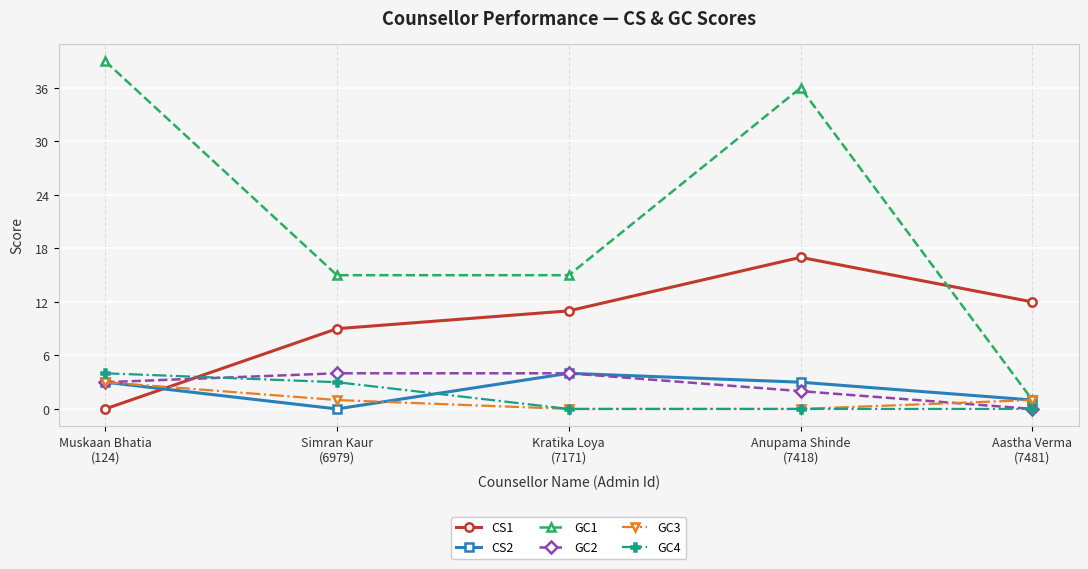

Which series has the widest spread of values?

GC1